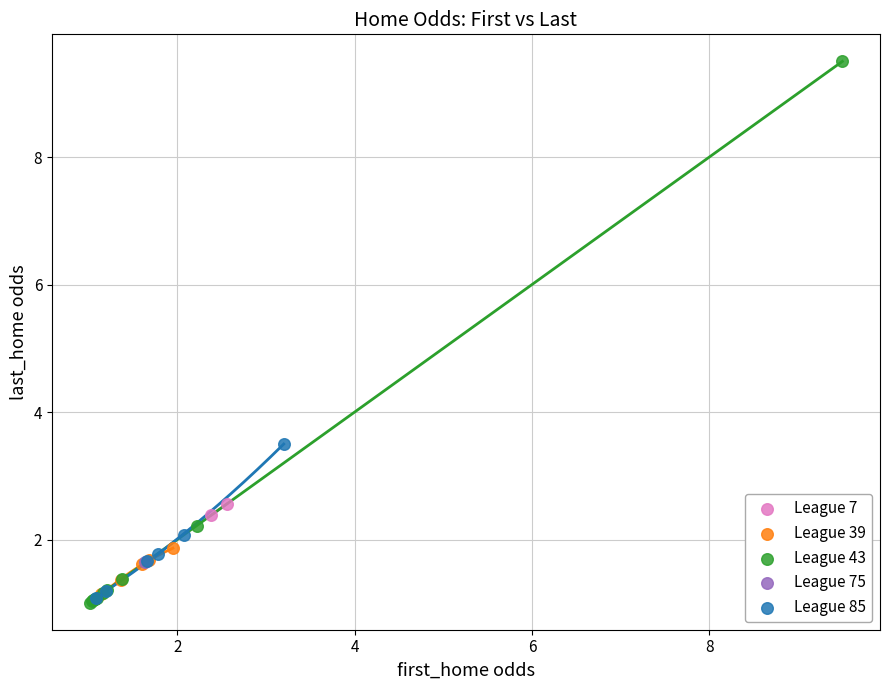

Which series contains the highest Y value?

League 43